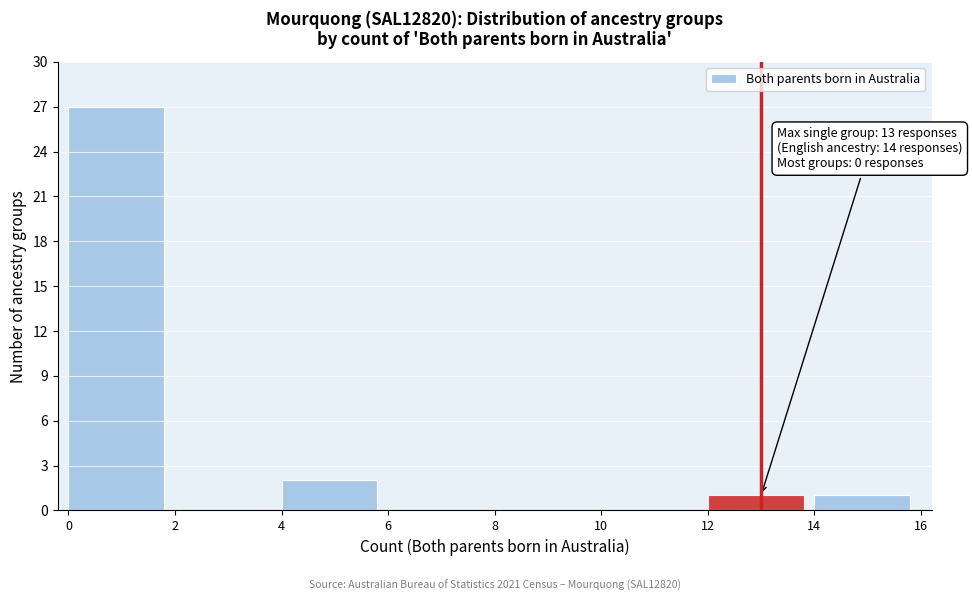

Over which range of the x-axis is the bar tallest?

0 to 2